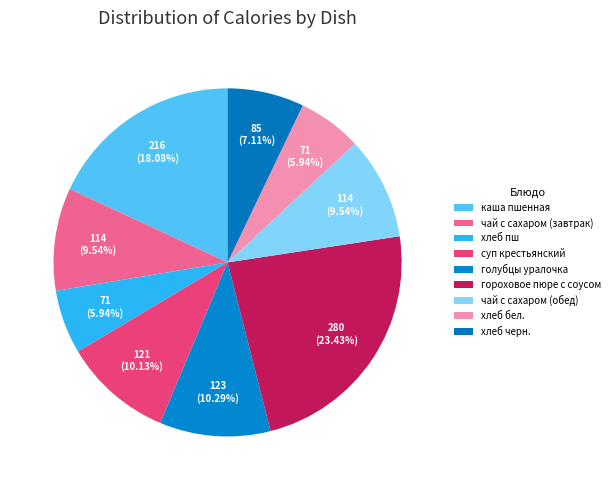

What is the change in value from суп крестьянский to голубцы уралочка?

+2